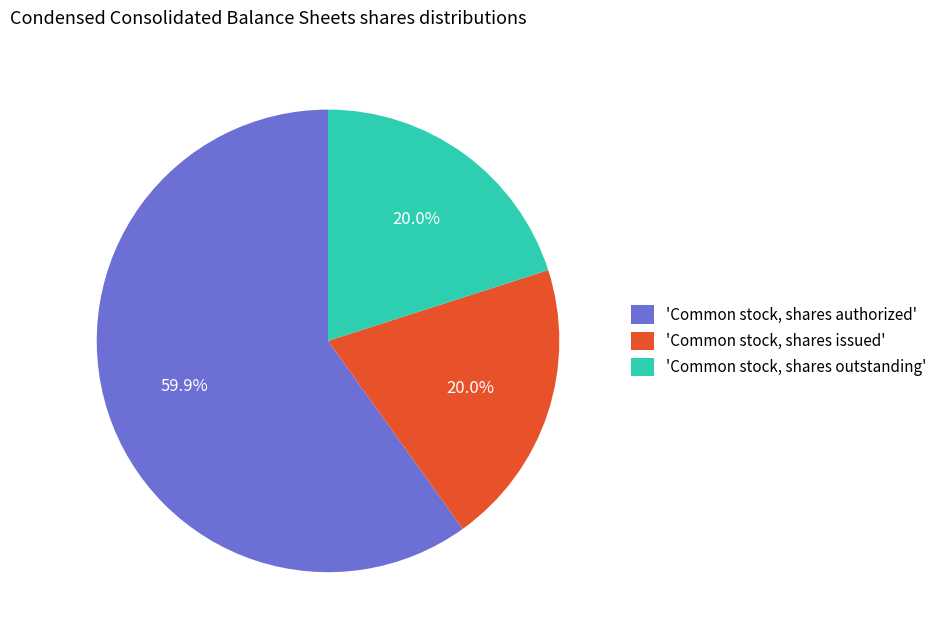

Between 'Common stock, shares authorized' and 'Common stock, shares issued', which is larger?

'Common stock, shares authorized'